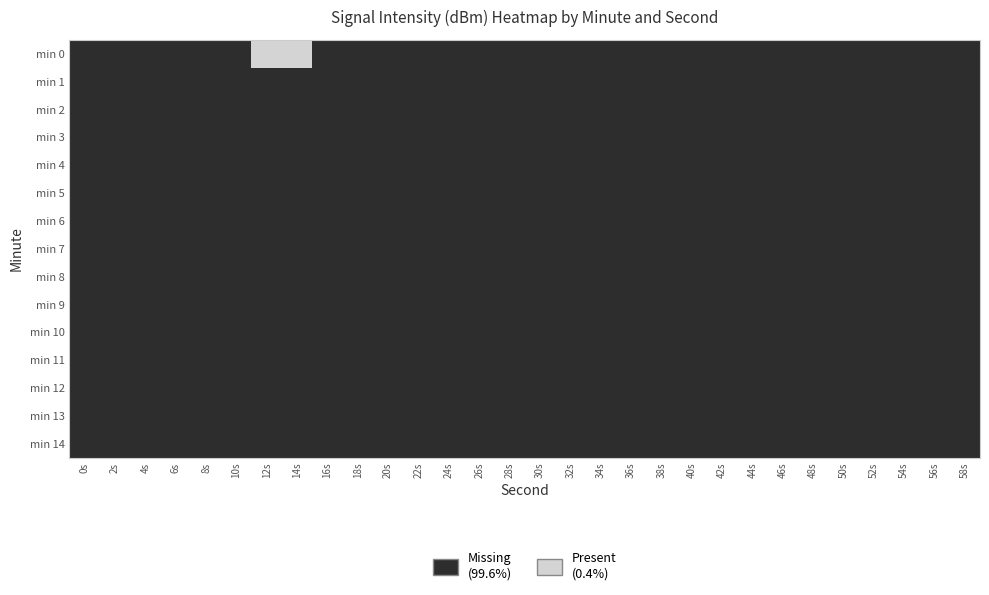

Reading right to left, list all the values displayed in this chart.

min 0: 58s=0	56s=0	54s=0	52s=0	50s=0	48s=0	46s=0	44s=0	42s=0	40s=0	38s=0	36s=0	34s=0	32s=0	30s=0	28s=0	26s=0	24s=0	22s=0	20s=0	18s=0	16s=0	14s=1	12s=1	10s=0	8s=0	6s=0	4s=0	2s=0	0s=0
min 1: 58s=0	56s=0	54s=0	52s=0	50s=0	48s=0	46s=0	44s=0	42s=0	40s=0	38s=0	36s=0	34s=0	32s=0	30s=0	28s=0	26s=0	24s=0	22s=0	20s=0	18s=0	16s=0	14s=0	12s=0	10s=0	8s=0	6s=0	4s=0	2s=0	0s=0
min 2: 58s=0	56s=0	54s=0	52s=0	50s=0	48s=0	46s=0	44s=0	42s=0	40s=0	38s=0	36s=0	34s=0	32s=0	30s=0	28s=0	26s=0	24s=0	22s=0	20s=0	18s=0	16s=0	14s=0	12s=0	10s=0	8s=0	6s=0	4s=0	2s=0	0s=0
min 3: 58s=0	56s=0	54s=0	52s=0	50s=0	48s=0	46s=0	44s=0	42s=0	40s=0	38s=0	36s=0	34s=0	32s=0	30s=0	28s=0	26s=0	24s=0	22s=0	20s=0	18s=0	16s=0	14s=0	12s=0	10s=0	8s=0	6s=0	4s=0	2s=0	0s=0
min 4: 58s=0	56s=0	54s=0	52s=0	50s=0	48s=0	46s=0	44s=0	42s=0	40s=0	38s=0	36s=0	34s=0	32s=0	30s=0	28s=0	26s=0	24s=0	22s=0	20s=0	18s=0	16s=0	14s=0	12s=0	10s=0	8s=0	6s=0	4s=0	2s=0	0s=0
min 5: 58s=0	56s=0	54s=0	52s=0	50s=0	48s=0	46s=0	44s=0	42s=0	40s=0	38s=0	36s=0	34s=0	32s=0	30s=0	28s=0	26s=0	24s=0	22s=0	20s=0	18s=0	16s=0	14s=0	12s=0	10s=0	8s=0	6s=0	4s=0	2s=0	0s=0
min 6: 58s=0	56s=0	54s=0	52s=0	50s=0	48s=0	46s=0	44s=0	42s=0	40s=0	38s=0	36s=0	34s=0	32s=0	30s=0	28s=0	26s=0	24s=0	22s=0	20s=0	18s=0	16s=0	14s=0	12s=0	10s=0	8s=0	6s=0	4s=0	2s=0	0s=0
min 7: 58s=0	56s=0	54s=0	52s=0	50s=0	48s=0	46s=0	44s=0	42s=0	40s=0	38s=0	36s=0	34s=0	32s=0	30s=0	28s=0	26s=0	24s=0	22s=0	20s=0	18s=0	16s=0	14s=0	12s=0	10s=0	8s=0	6s=0	4s=0	2s=0	0s=0
min 8: 58s=0	56s=0	54s=0	52s=0	50s=0	48s=0	46s=0	44s=0	42s=0	40s=0	38s=0	36s=0	34s=0	32s=0	30s=0	28s=0	26s=0	24s=0	22s=0	20s=0	18s=0	16s=0	14s=0	12s=0	10s=0	8s=0	6s=0	4s=0	2s=0	0s=0
min 9: 58s=0	56s=0	54s=0	52s=0	50s=0	48s=0	46s=0	44s=0	42s=0	40s=0	38s=0	36s=0	34s=0	32s=0	30s=0	28s=0	26s=0	24s=0	22s=0	20s=0	18s=0	16s=0	14s=0	12s=0	10s=0	8s=0	6s=0	4s=0	2s=0	0s=0
min 10: 58s=0	56s=0	54s=0	52s=0	50s=0	48s=0	46s=0	44s=0	42s=0	40s=0	38s=0	36s=0	34s=0	32s=0	30s=0	28s=0	26s=0	24s=0	22s=0	20s=0	18s=0	16s=0	14s=0	12s=0	10s=0	8s=0	6s=0	4s=0	2s=0	0s=0
min 11: 58s=0	56s=0	54s=0	52s=0	50s=0	48s=0	46s=0	44s=0	42s=0	40s=0	38s=0	36s=0	34s=0	32s=0	30s=0	28s=0	26s=0	24s=0	22s=0	20s=0	18s=0	16s=0	14s=0	12s=0	10s=0	8s=0	6s=0	4s=0	2s=0	0s=0
min 12: 58s=0	56s=0	54s=0	52s=0	50s=0	48s=0	46s=0	44s=0	42s=0	40s=0	38s=0	36s=0	34s=0	32s=0	30s=0	28s=0	26s=0	24s=0	22s=0	20s=0	18s=0	16s=0	14s=0	12s=0	10s=0	8s=0	6s=0	4s=0	2s=0	0s=0
min 13: 58s=0	56s=0	54s=0	52s=0	50s=0	48s=0	46s=0	44s=0	42s=0	40s=0	38s=0	36s=0	34s=0	32s=0	30s=0	28s=0	26s=0	24s=0	22s=0	20s=0	18s=0	16s=0	14s=0	12s=0	10s=0	8s=0	6s=0	4s=0	2s=0	0s=0
min 14: 58s=0	56s=0	54s=0	52s=0	50s=0	48s=0	46s=0	44s=0	42s=0	40s=0	38s=0	36s=0	34s=0	32s=0	30s=0	28s=0	26s=0	24s=0	22s=0	20s=0	18s=0	16s=0	14s=0	12s=0	10s=0	8s=0	6s=0	4s=0	2s=0	0s=0